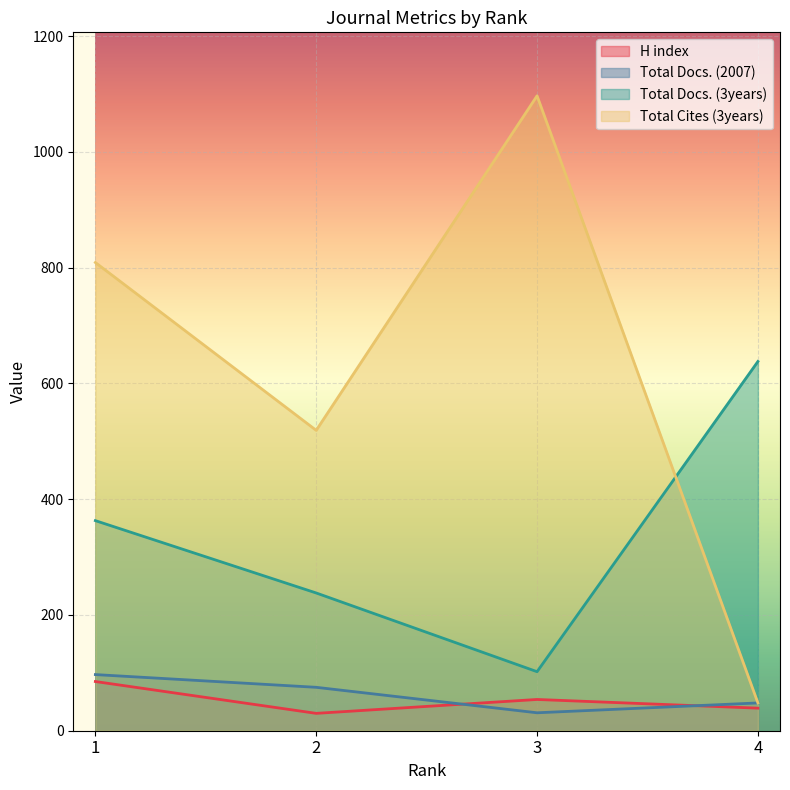

How many series are shown in this chart?

4